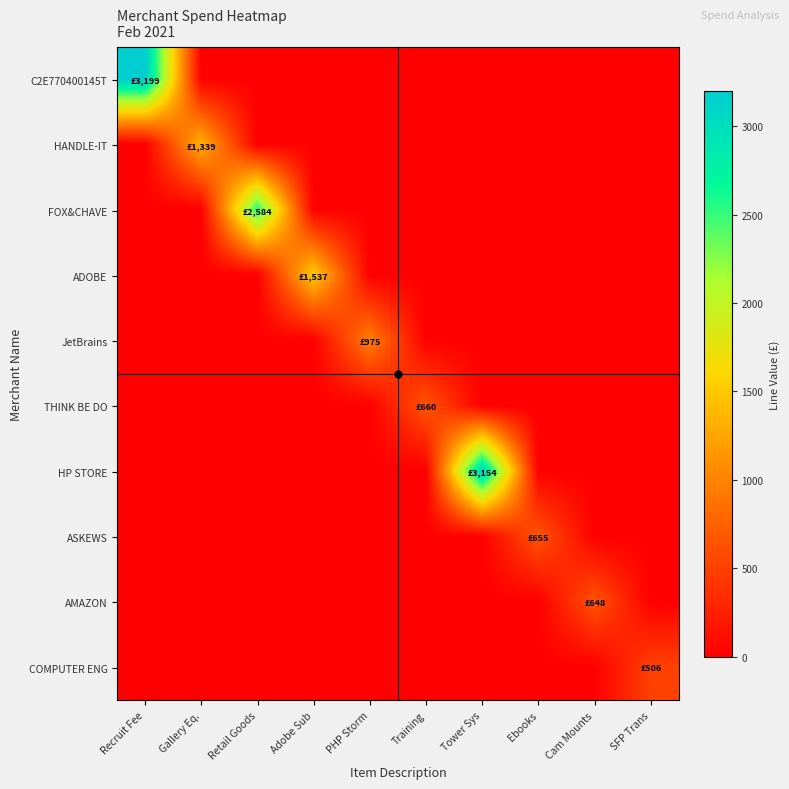

Reading right to left, extract all data points from this chart.

C2E770400145T: SFP Trans=0.0	Cam Mounts=0.0	Ebooks=0.0	Tower Sys=0.0	Training=0.0	PHP Storm=0.0	Adobe Sub=0.0	Retail Goods=0.0	Gallery Eq.=0.0	Recruit Fee=3199.0
HANDLE-IT: SFP Trans=0.0	Cam Mounts=0.0	Ebooks=0.0	Tower Sys=0.0	Training=0.0	PHP Storm=0.0	Adobe Sub=0.0	Retail Goods=0.0	Gallery Eq.=1339.2	Recruit Fee=0.0
FOX&CHAVE: SFP Trans=0.0	Cam Mounts=0.0	Ebooks=0.0	Tower Sys=0.0	Training=0.0	PHP Storm=0.0	Adobe Sub=0.0	Retail Goods=2583.9	Gallery Eq.=0.0	Recruit Fee=0.0
ADOBE: SFP Trans=0.0	Cam Mounts=0.0	Ebooks=0.0	Tower Sys=0.0	Training=0.0	PHP Storm=0.0	Adobe Sub=1537.3	Retail Goods=0.0	Gallery Eq.=0.0	Recruit Fee=0.0
JetBrains: SFP Trans=0.0	Cam Mounts=0.0	Ebooks=0.0	Tower Sys=0.0	Training=0.0	PHP Storm=974.8	Adobe Sub=0.0	Retail Goods=0.0	Gallery Eq.=0.0	Recruit Fee=0.0
THINK BE DO: SFP Trans=0.0	Cam Mounts=0.0	Ebooks=0.0	Tower Sys=0.0	Training=660.0	PHP Storm=0.0	Adobe Sub=0.0	Retail Goods=0.0	Gallery Eq.=0.0	Recruit Fee=0.0
HP STORE: SFP Trans=0.0	Cam Mounts=0.0	Ebooks=0.0	Tower Sys=3153.6	Training=0.0	PHP Storm=0.0	Adobe Sub=0.0	Retail Goods=0.0	Gallery Eq.=0.0	Recruit Fee=0.0
ASKEWS: SFP Trans=0.0	Cam Mounts=0.0	Ebooks=655.4	Tower Sys=0.0	Training=0.0	PHP Storm=0.0	Adobe Sub=0.0	Retail Goods=0.0	Gallery Eq.=0.0	Recruit Fee=0.0
AMAZON: SFP Trans=0.0	Cam Mounts=647.8	Ebooks=0.0	Tower Sys=0.0	Training=0.0	PHP Storm=0.0	Adobe Sub=0.0	Retail Goods=0.0	Gallery Eq.=0.0	Recruit Fee=0.0
COMPUTER ENG: SFP Trans=506.3	Cam Mounts=0.0	Ebooks=0.0	Tower Sys=0.0	Training=0.0	PHP Storm=0.0	Adobe Sub=0.0	Retail Goods=0.0	Gallery Eq.=0.0	Recruit Fee=0.0